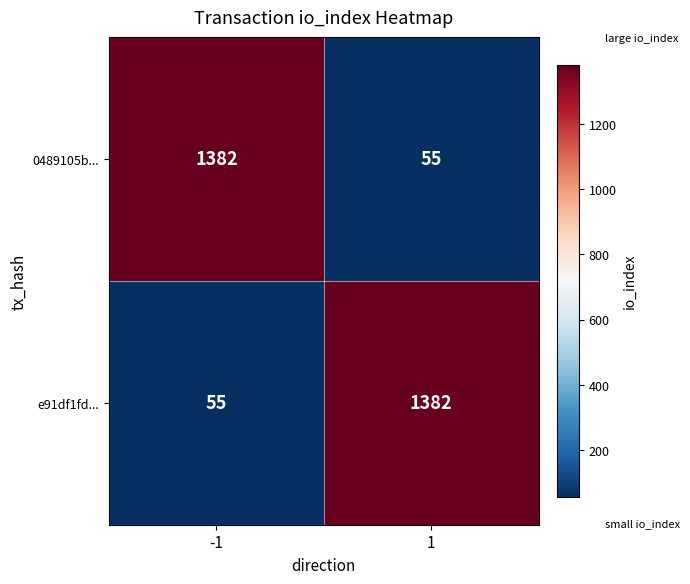

Reading right to left, transcribe all the data shown in this chart.

0489105b...: 55	1382
e91df1fd...: 1382	55